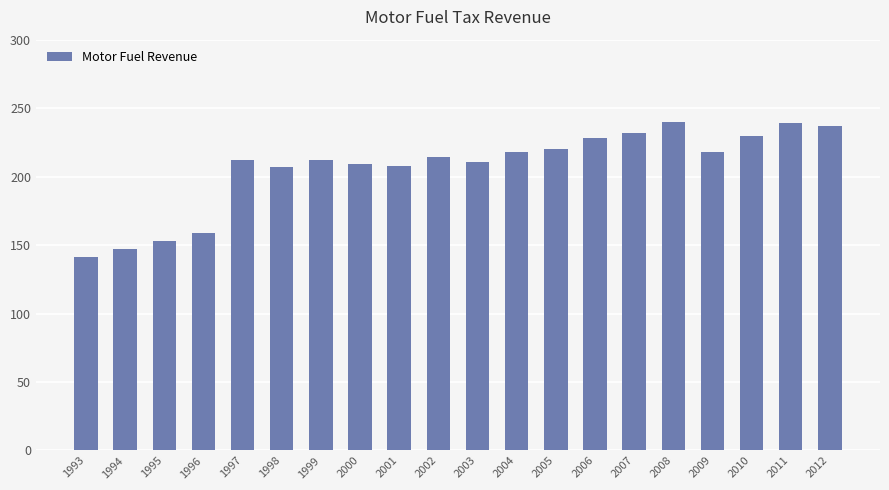

What is the greatest value displayed?

240